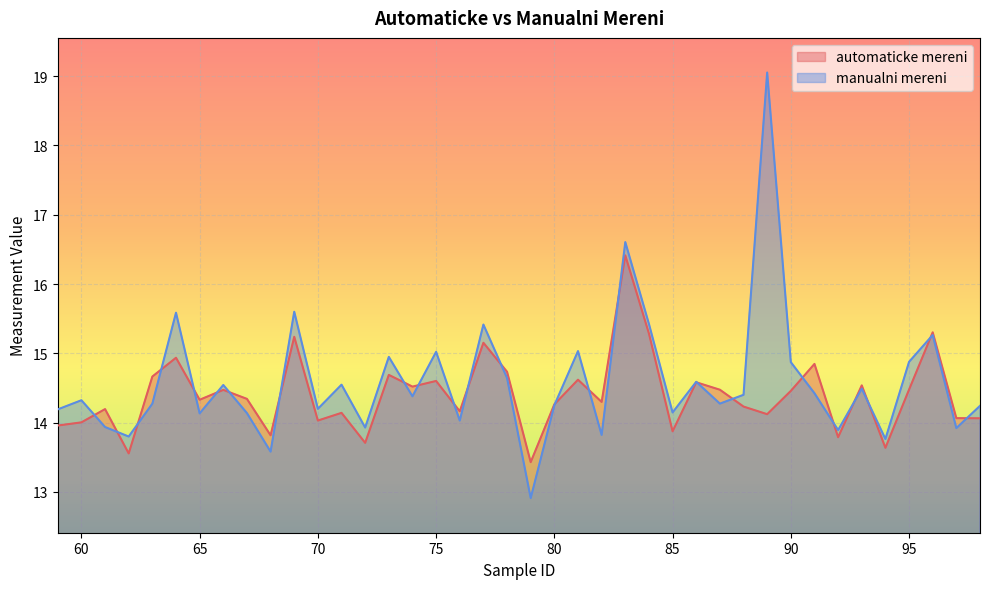

Does the chart display data point markers on the line(s)?

No